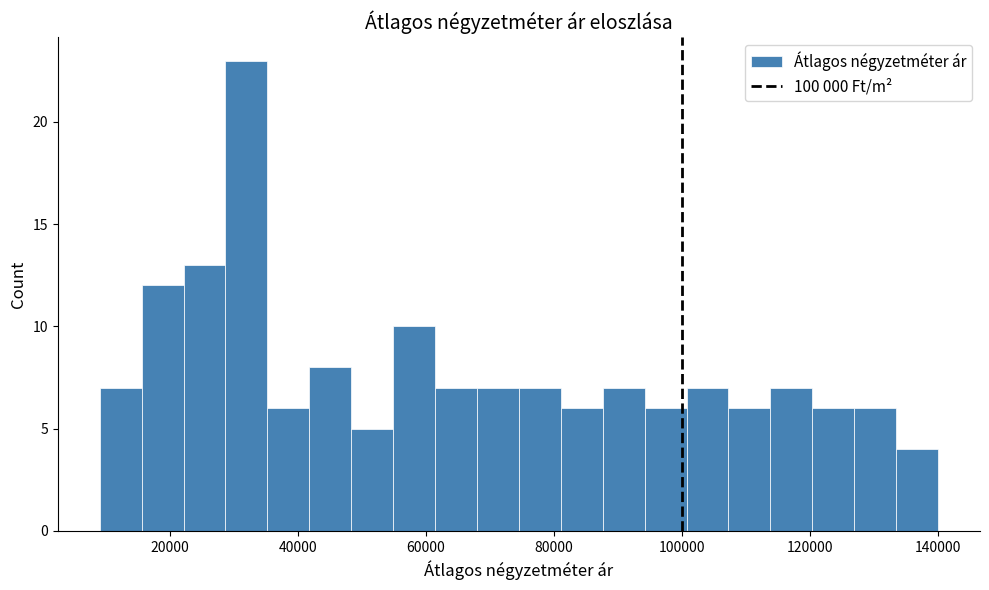

Around what value on the x-axis is the tallest bar? Give the approximate position of its centre, as read against the axis.

32000